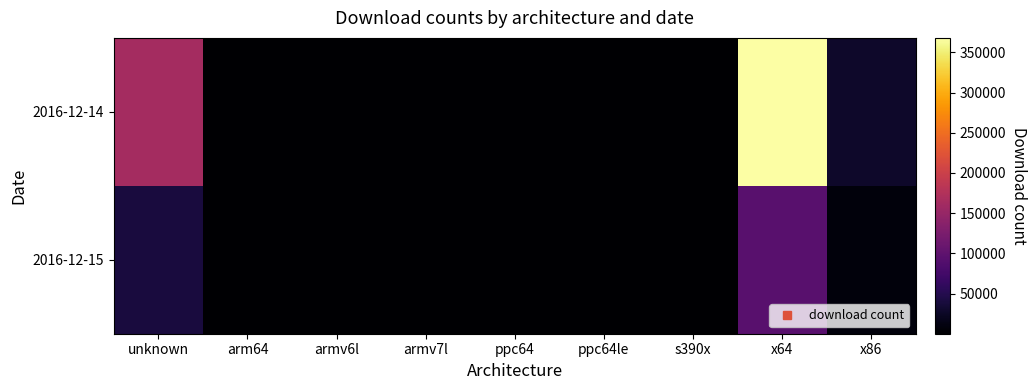

What is the smallest value displayed?

12